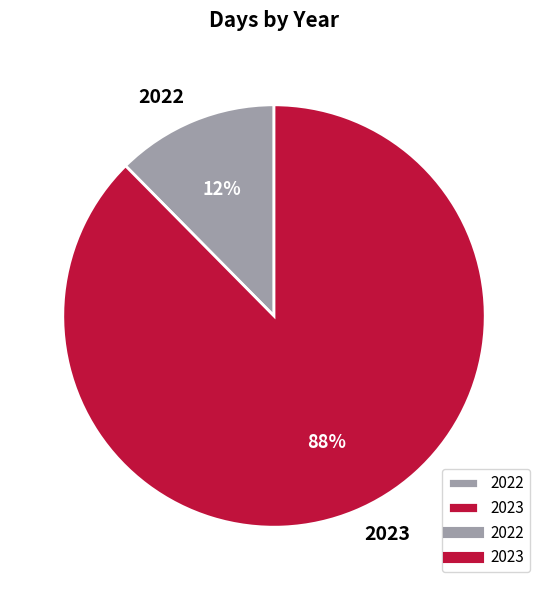

Which has a higher value, 2022 or 2023?

2023